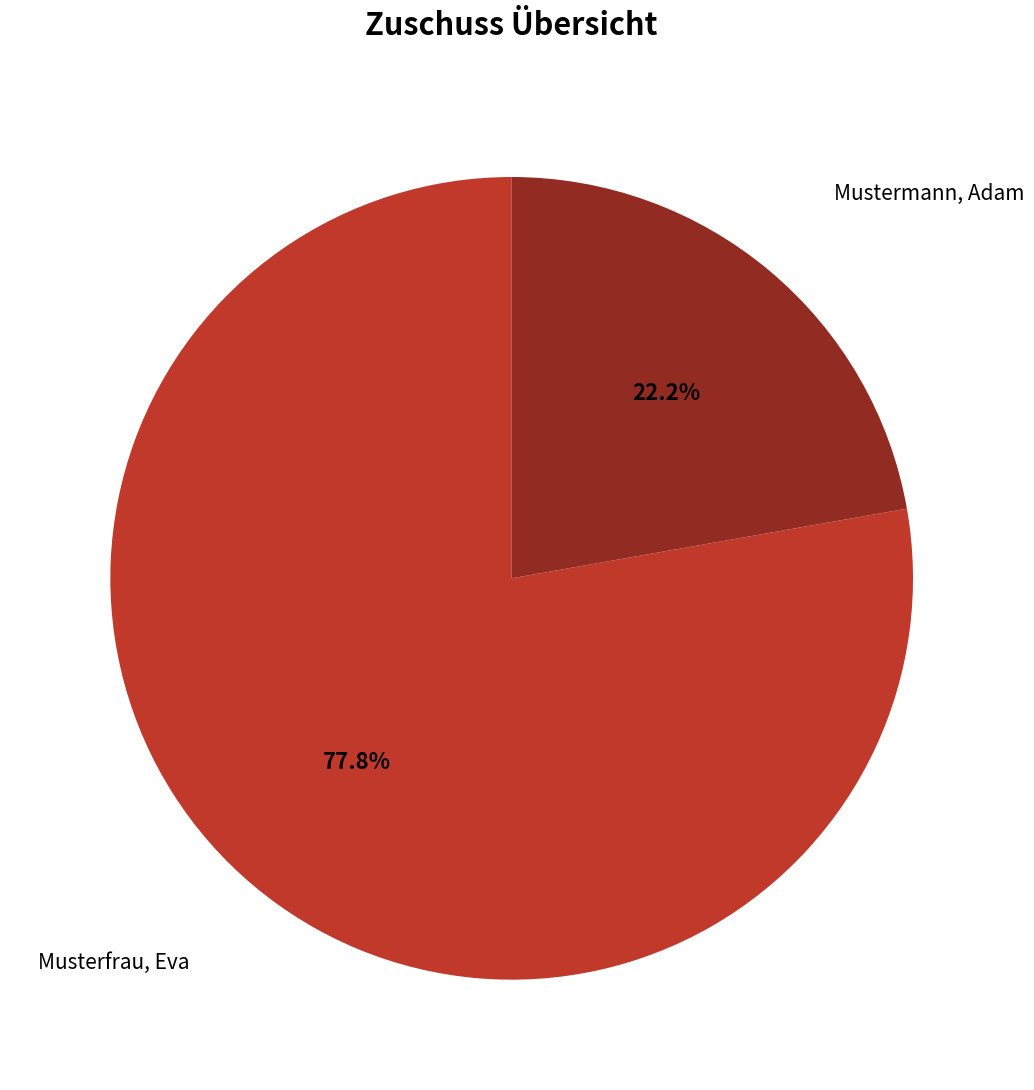

True or false: Musterfrau, Eva accounts for 66% of the total.

False